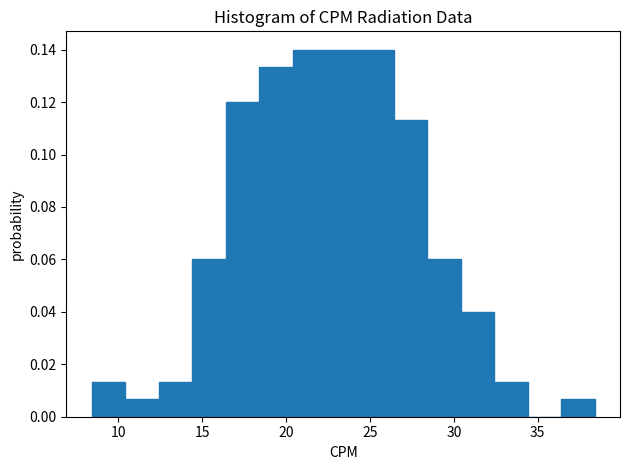

Reading left to right, list every bar in this chart as the range it spans on the x-axis followed by its height. Neither the bar edges nor the heights are printed on the chart, so give them approximately, as read against the axes.

8.4 to 10.4: 0.014
10.4 to 12.4: 0.006
12.4 to 14.4: 0.014
14.4 to 16.4: 0.060
16.4 to 18.4: 0.120
18.4 to 20.4: 0.134
20.4 to 22.4: 0.140
22.4 to 24.4: 0.140
24.4 to 26.4: 0.140
26.4 to 28.4: 0.114
28.4 to 30.4: 0.060
30.4 to 32.4: 0.040
32.4 to 34.4: 0.014
34.4 to 36.4: 0
36.4 to 38.4: 0.006